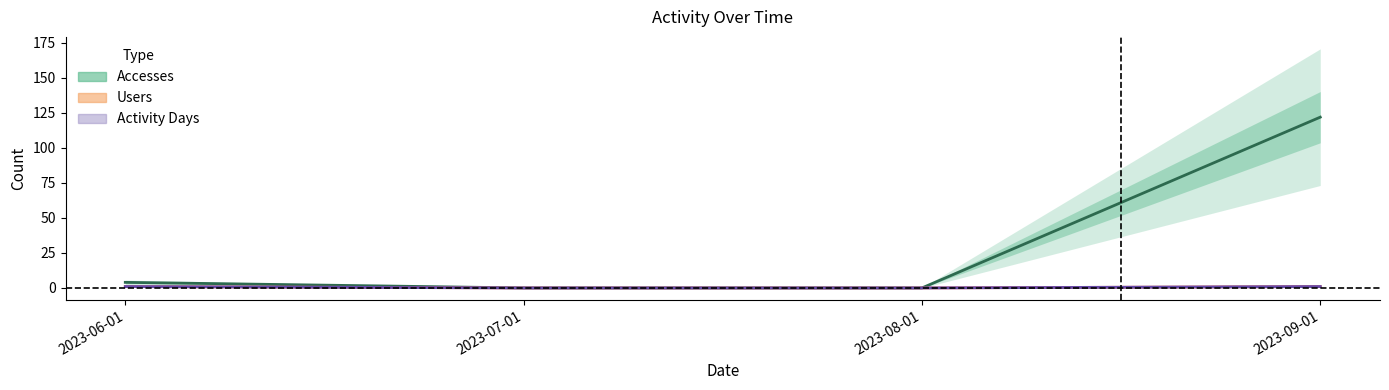

Count the number of categories in the chart.

4